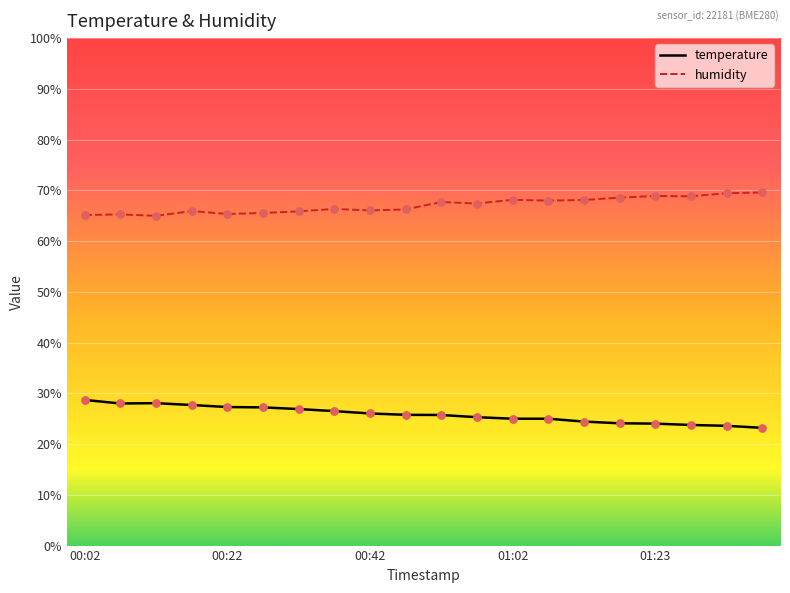

What are all the series names shown in the legend?

temperature, humidity